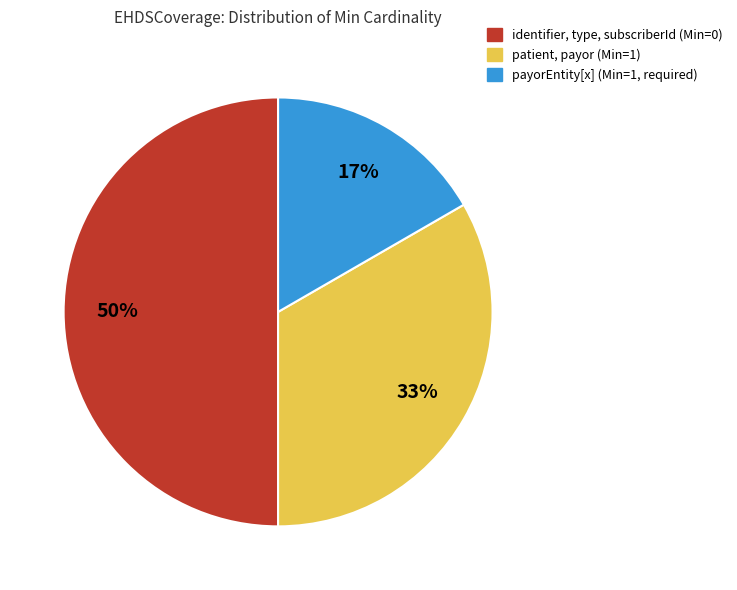

Which has a higher value, identifier, type, subscriberId (Min=0) or payorEntity[x] (Min=1, required)?

identifier, type, subscriberId (Min=0)